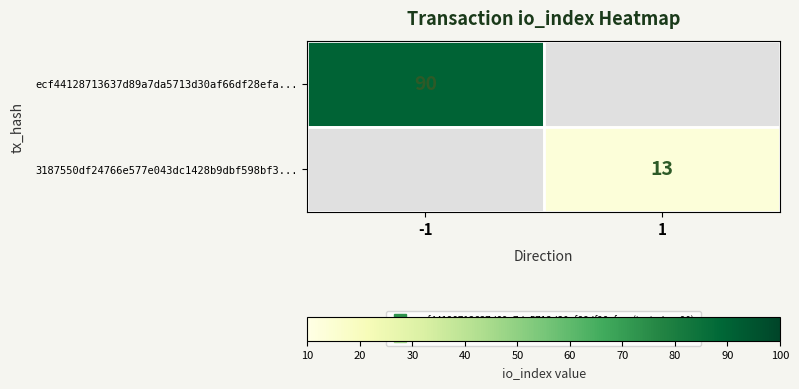

How many data points does each series have?

2